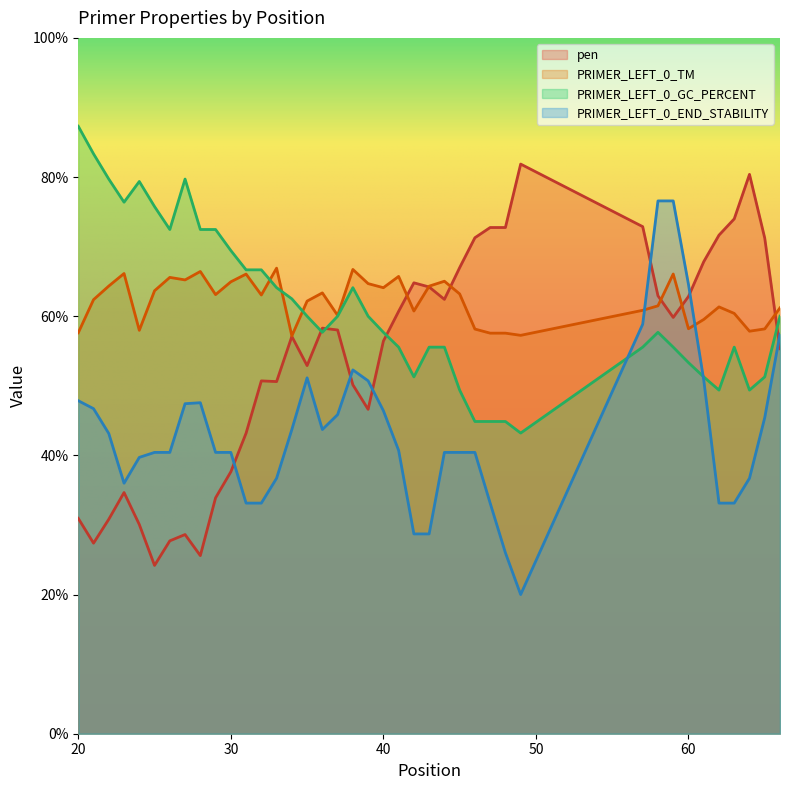

True or false: pen and PRIMER_LEFT_0_TM intersect in this chart.

True